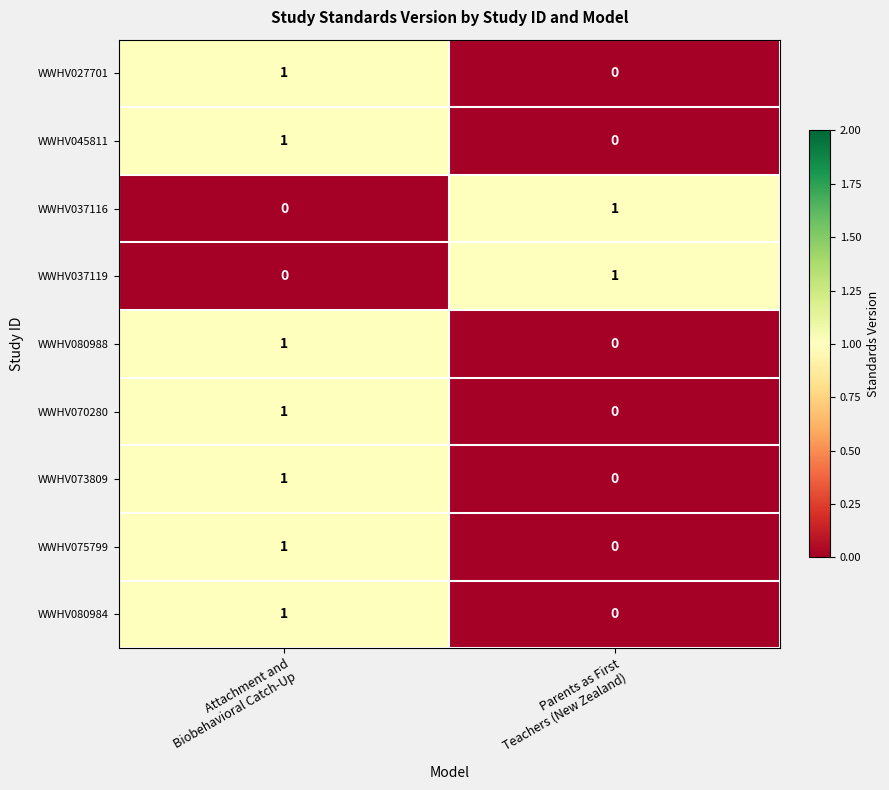

Reading left to right, what are all the values shown in this chart?

WWHV027701: 1	0
WWHV045811: 1	0
WWHV037116: 0	1
WWHV037119: 0	1
WWHV080988: 1	0
WWHV070280: 1	0
WWHV073809: 1	0
WWHV075799: 1	0
WWHV080984: 1	0